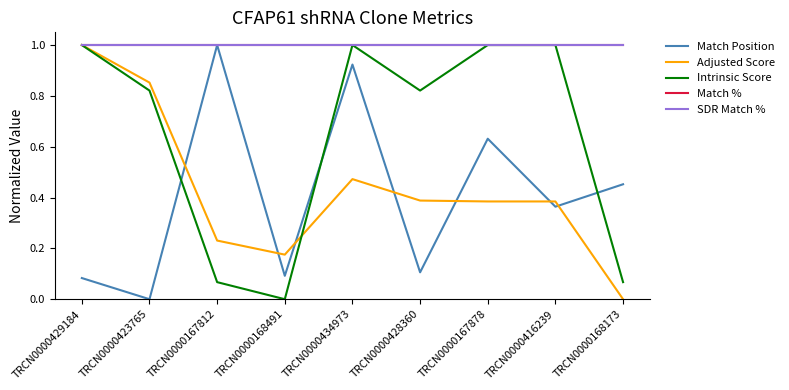

Does the chart have visible grid lines?

No